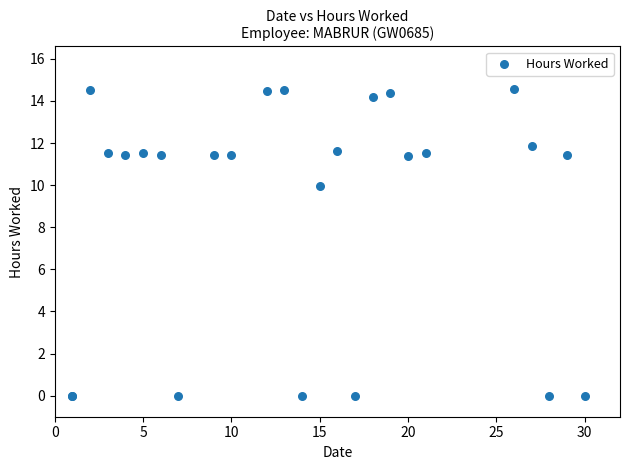

What Y value in the scatter plot is closest to 7?

10.0